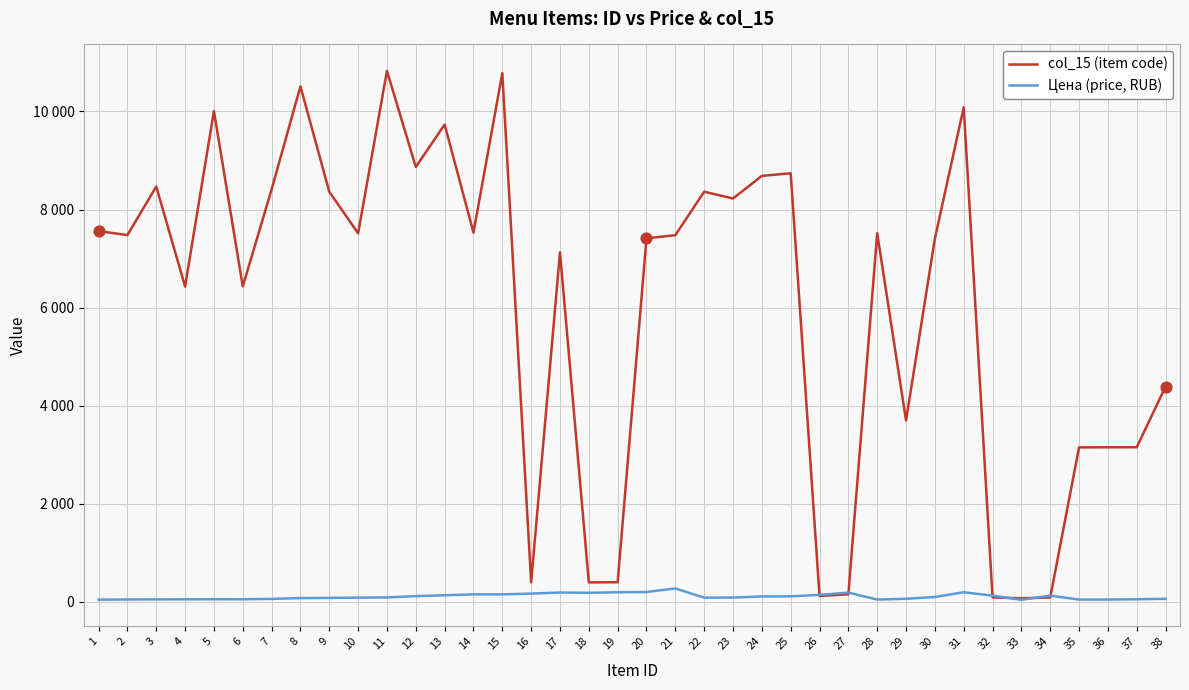

Which series has the largest total across all categories?

col_15 (item code)